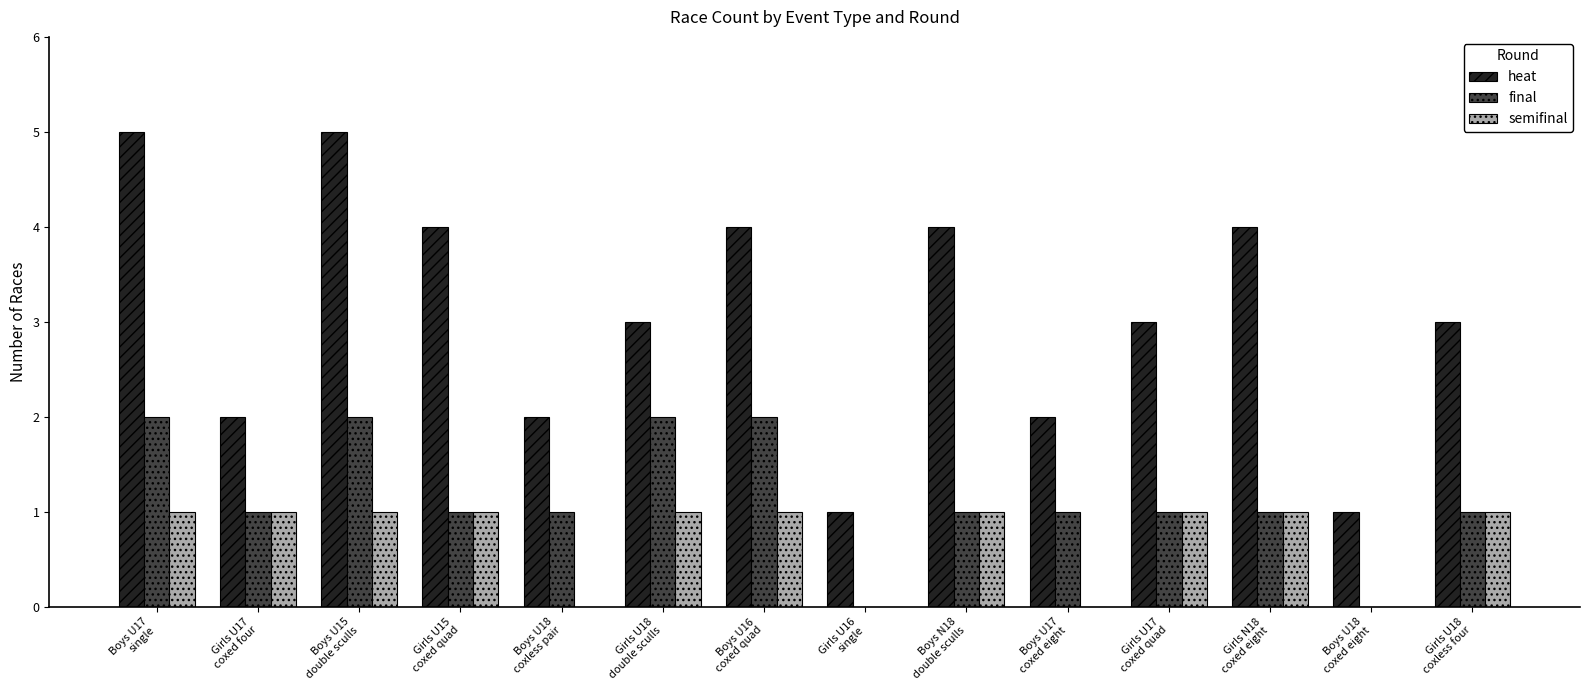

What is the sum of all heat values?

43